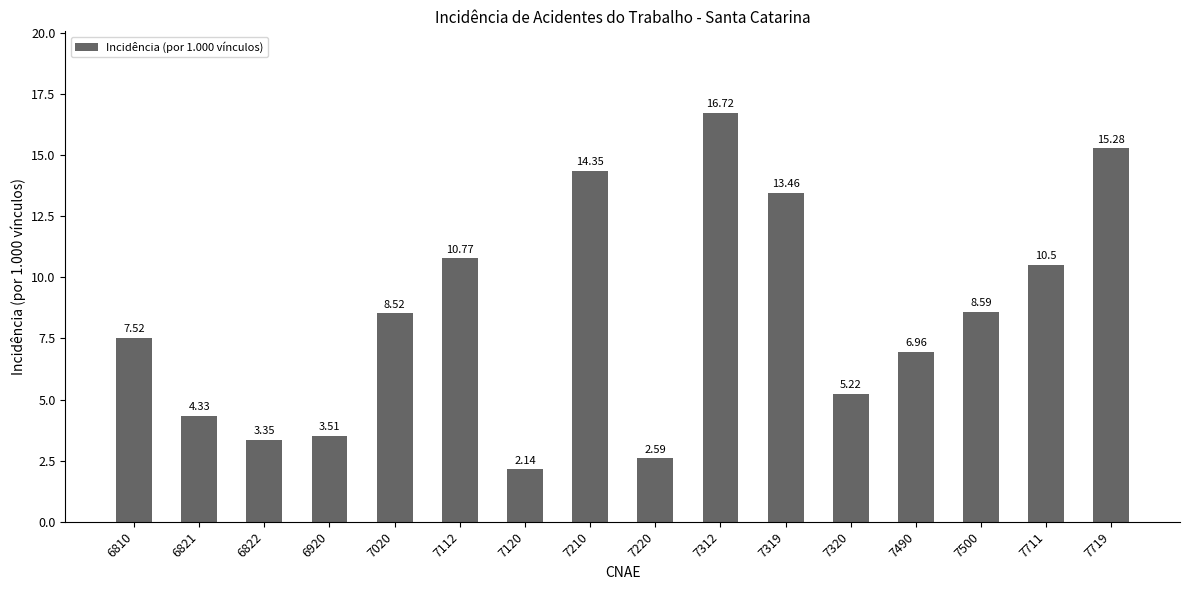

Rank the categories by value from lowest to highest.

7120, 7220, 6822, 6920, 6821, 7320, 7490, 6810, 7020, 7500, 7711, 7112, 7319, 7210, 7719, 7312